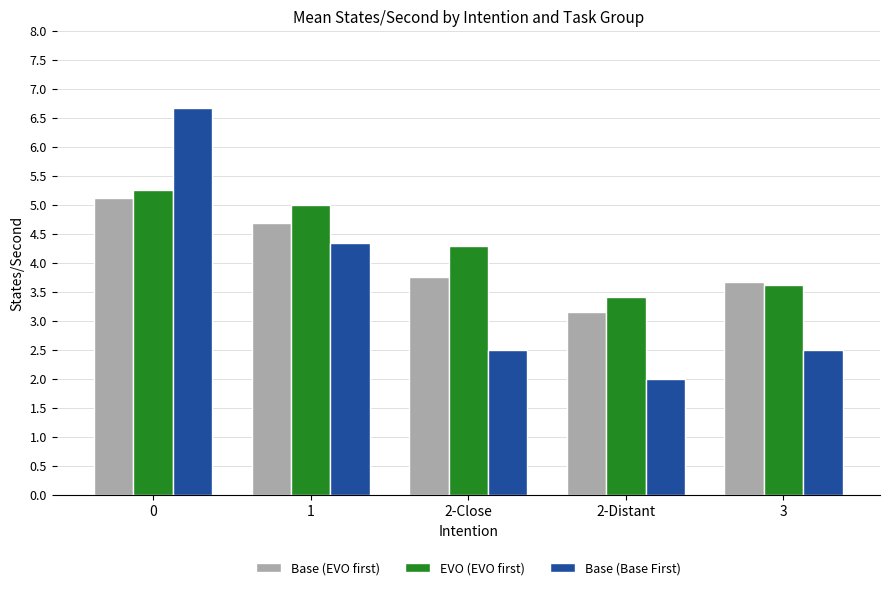

What are all the series names shown in the legend?

Base (EVO first), EVO (EVO first), Base (Base First)